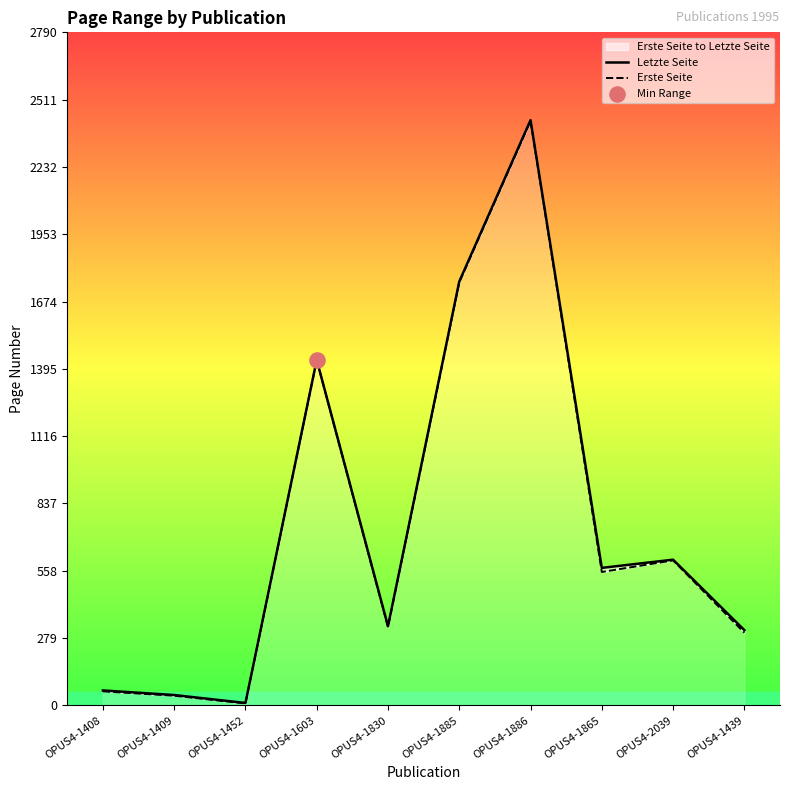

Which series has the largest Y range (max minus min)?

Letzte Seite